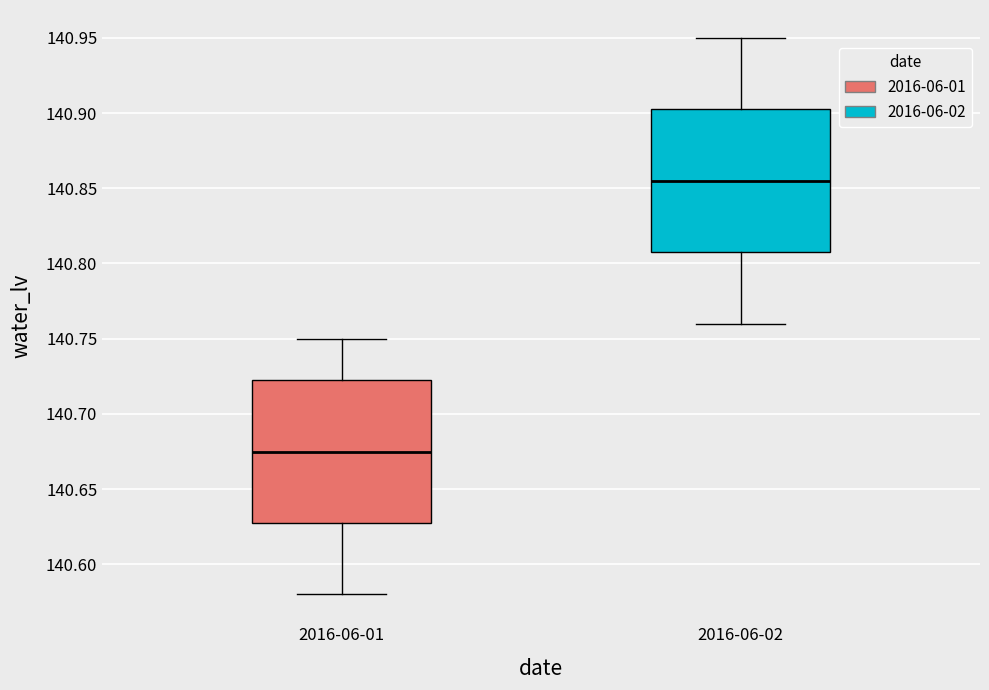

Which box's median line is the lowest?

2016-06-01